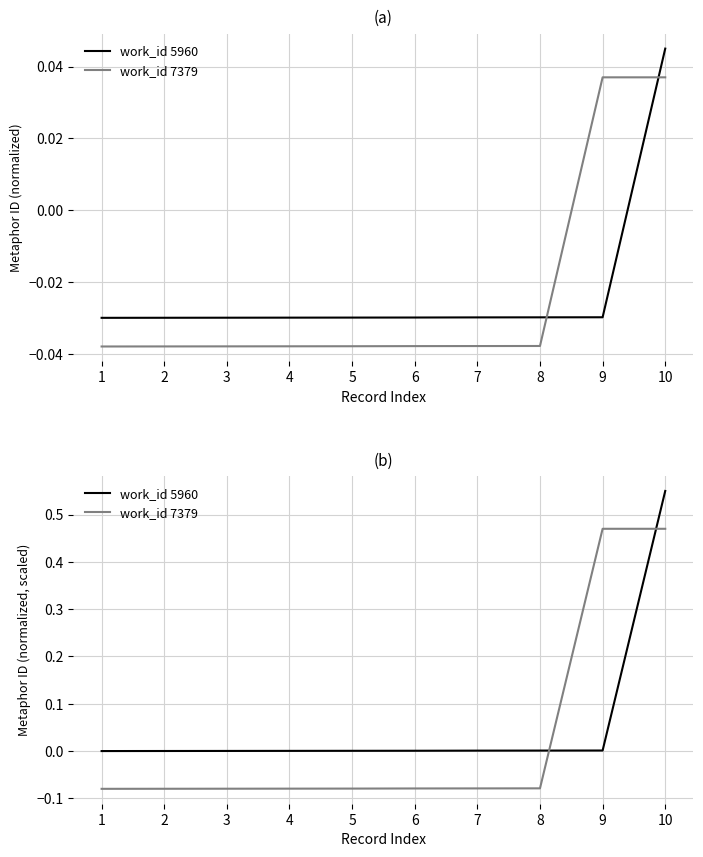

Where do work_id 5960 and work_id 7379 first cross each other?

8 and 9